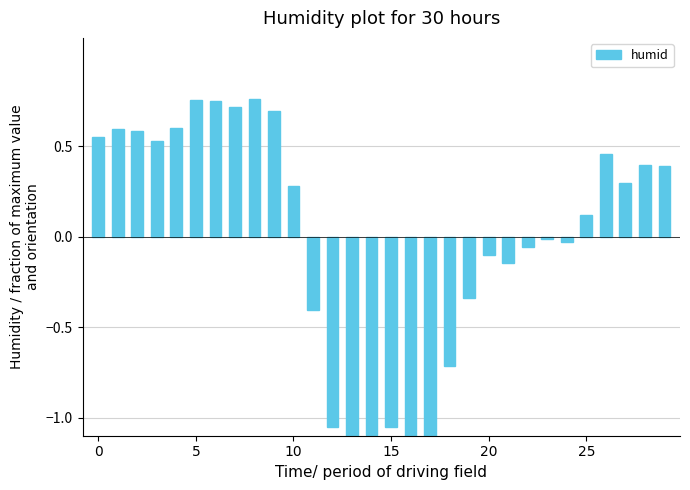

How many values are below 0?

14